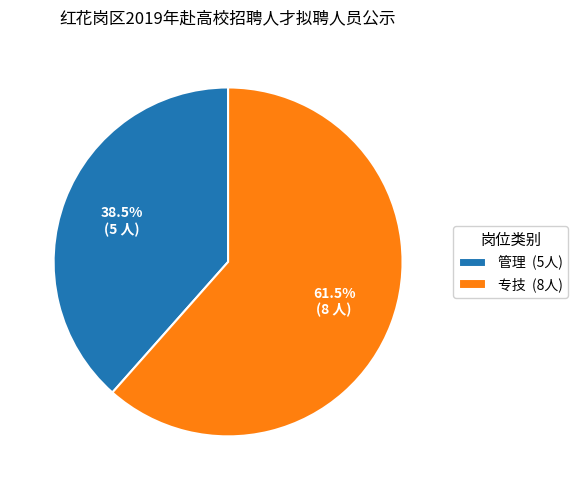

What is the ratio of the value at 管理 (5人) to the value at 专技 (8人)?

0.6